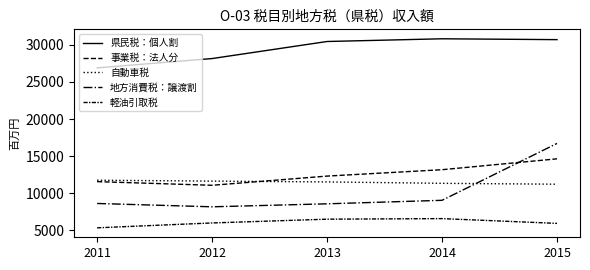

How many lines are shown in the chart?

5